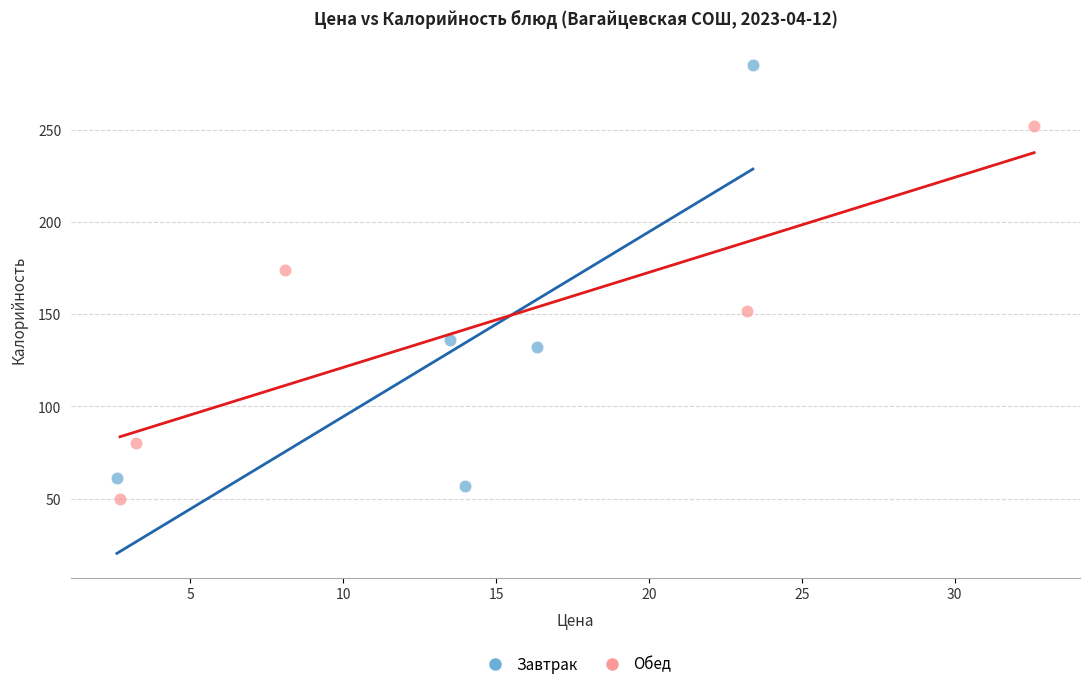

Which series contains the lowest Y value?

Обед